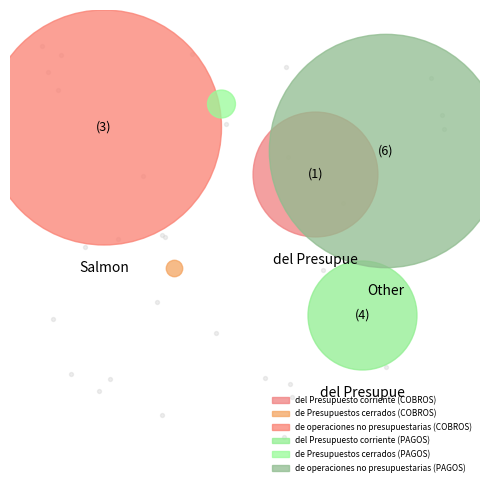

True or false: de Presupuestos cerrados (PAGOS) accounts for 11% of the total.

False